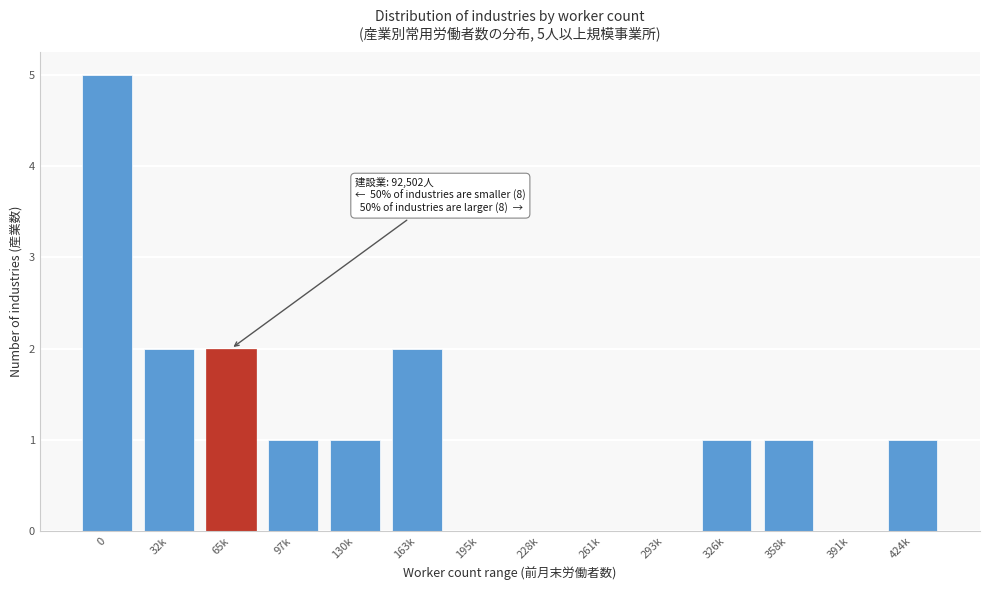

Reading right to left, what are all the values shown in this chart?

424k=1	391k=0	358k=1	326k=1	293k=0	261k=0	228k=0	195k=0	163k=2	130k=1	97k=1	65k=2	32k=2	0=5